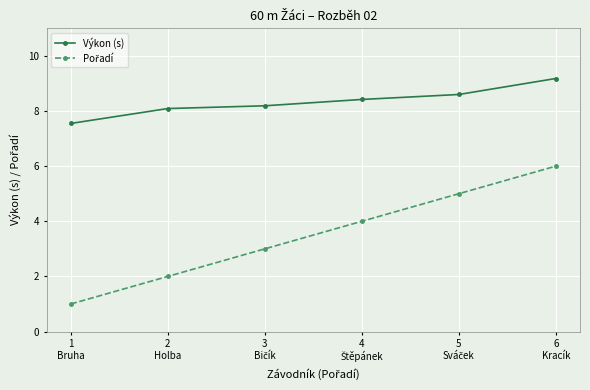

What is the maximum value shown in the chart?

9.2